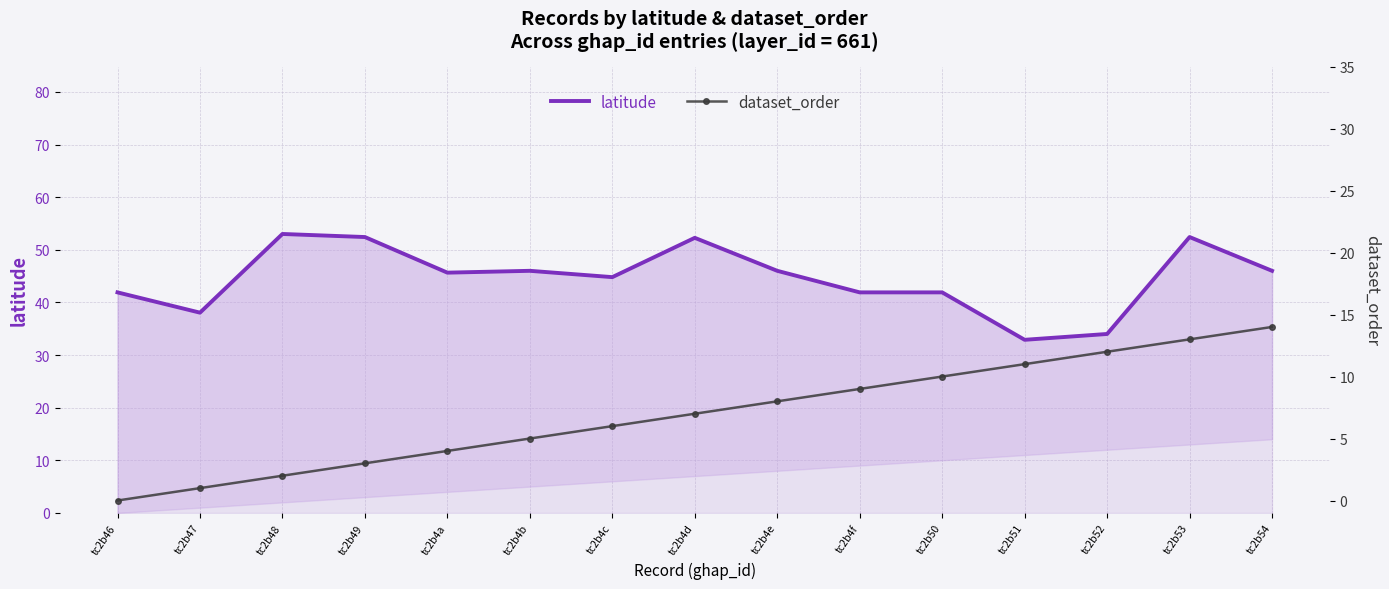

What is the label of the 11th point from the right?

tc2b4a